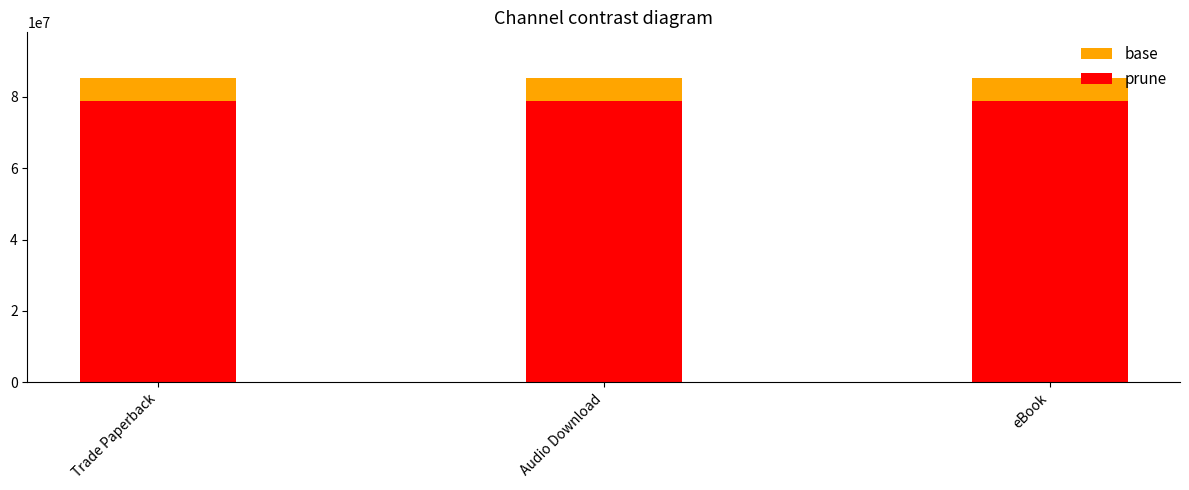

Reading left to right, transcribe all the data shown in this chart.

base: 85317060	85317060	85317060
prune: 78925058	78925058	78925058